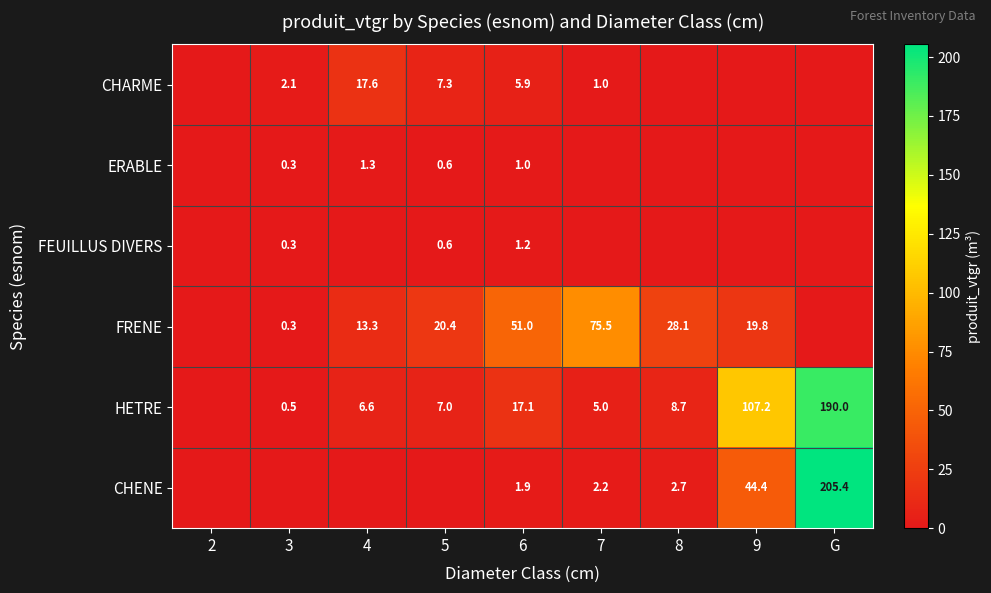

The FEUILLUS DIVERS series shows 1.2 at 6. True or false?

True